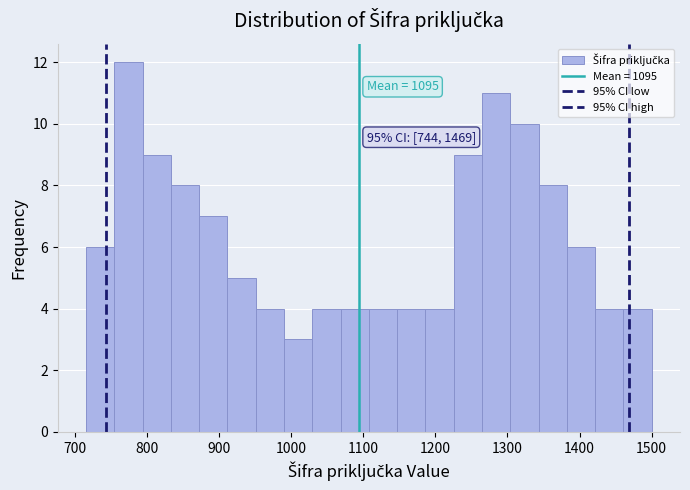

Around what value on the x-axis is the tallest bar? Give the approximate position of its centre, as read against the axis.

770